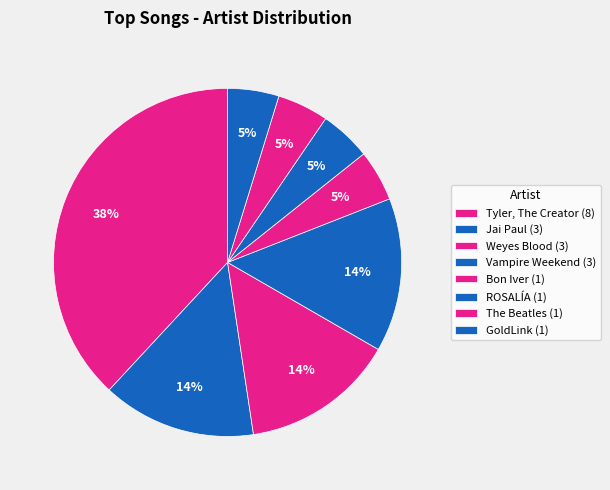

What is the change in value from Weyes Blood to GoldLink?

-2